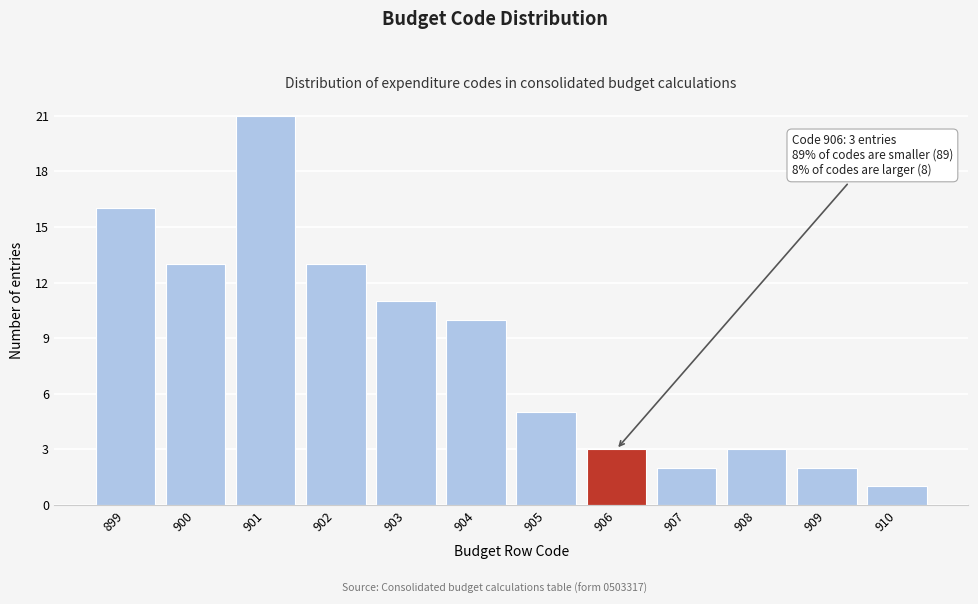

Reading left to right, list all the values displayed in this chart.

16	13	21	13	11	10	5	3	2	3	2	1